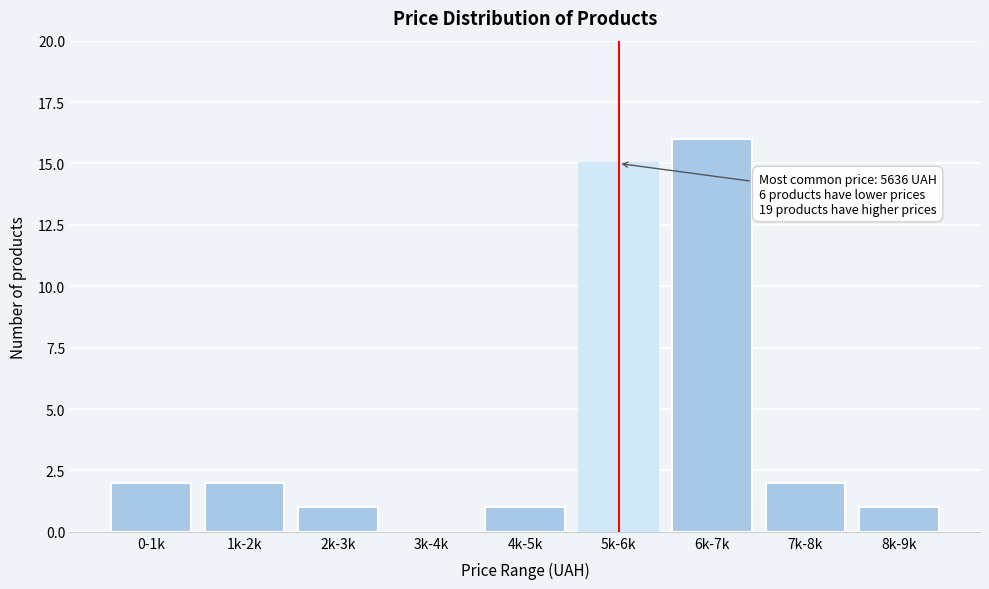

Reading left to right, transcribe all the data shown in this chart.

0-1k=2	1k-2k=2	2k-3k=1	3k-4k=0	4k-5k=1	5k-6k=15	6k-7k=16	7k-8k=2	8k-9k=1